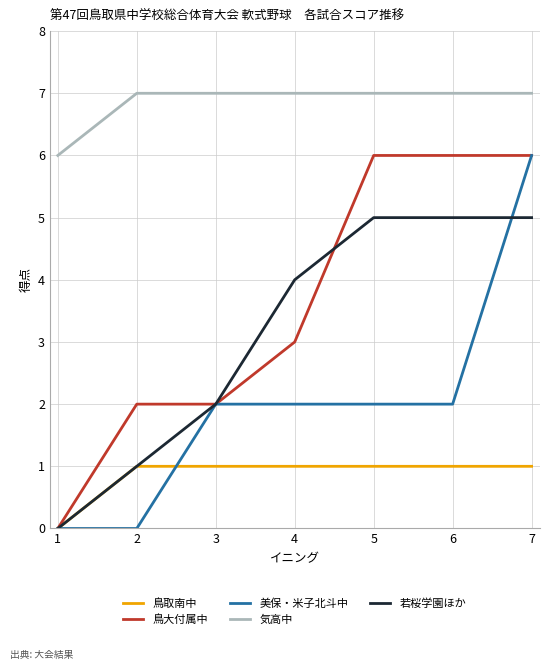

At which category is the sum across all series the highest?

7